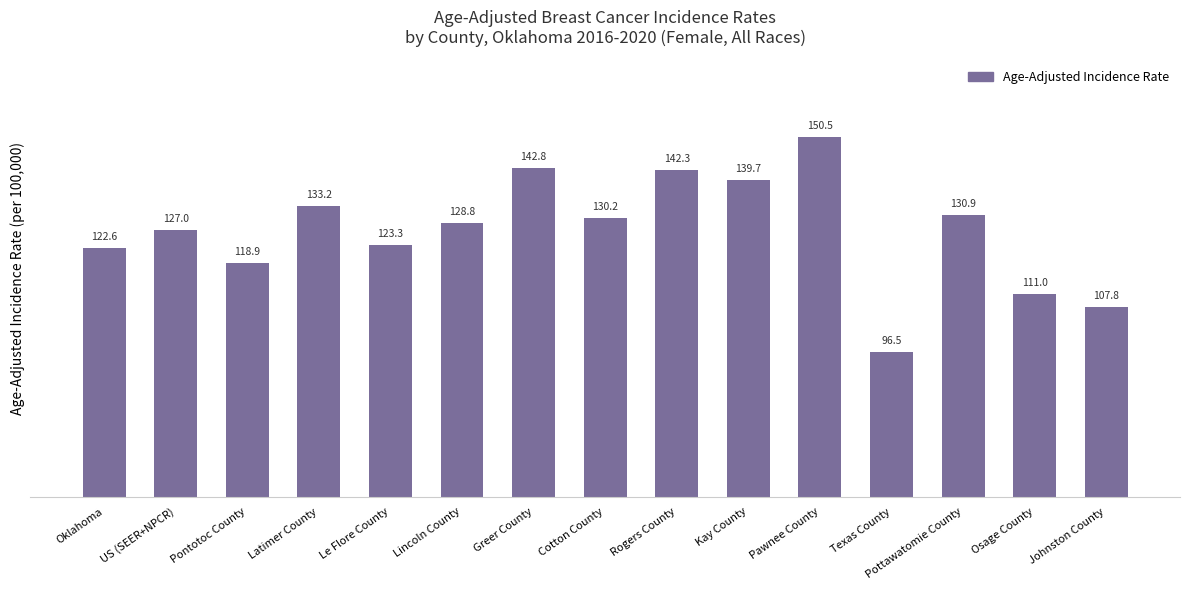

What is the maximum value shown in the chart?

150.5